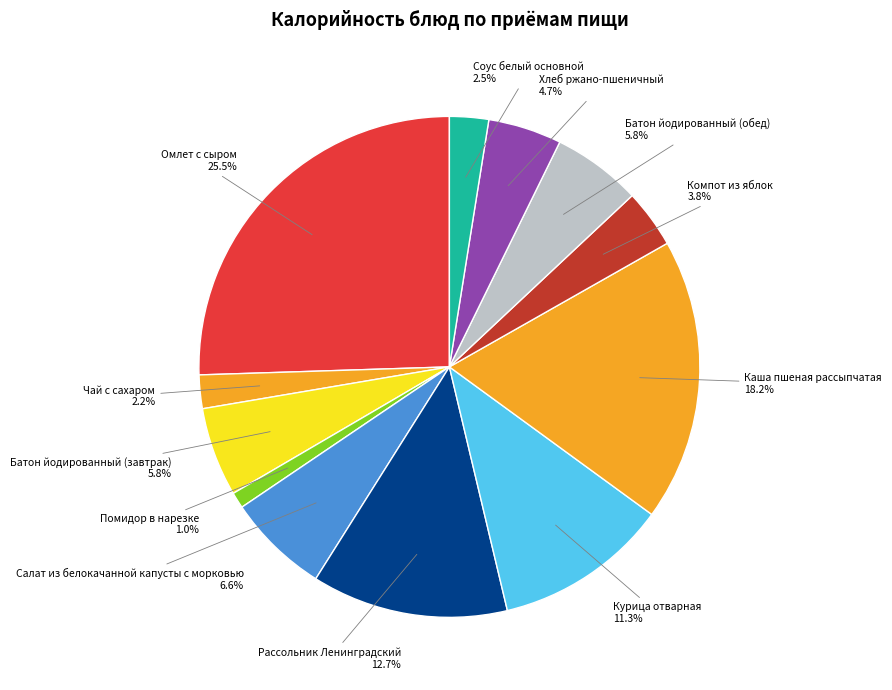

Is there any slice that represents more than half of the pie?

No